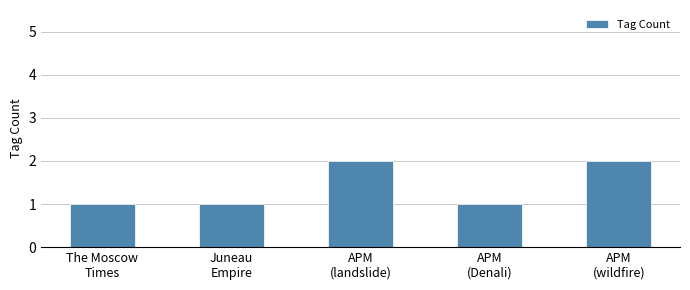

Reading left to right, list all the values displayed in this chart.

1	1	2	1	2